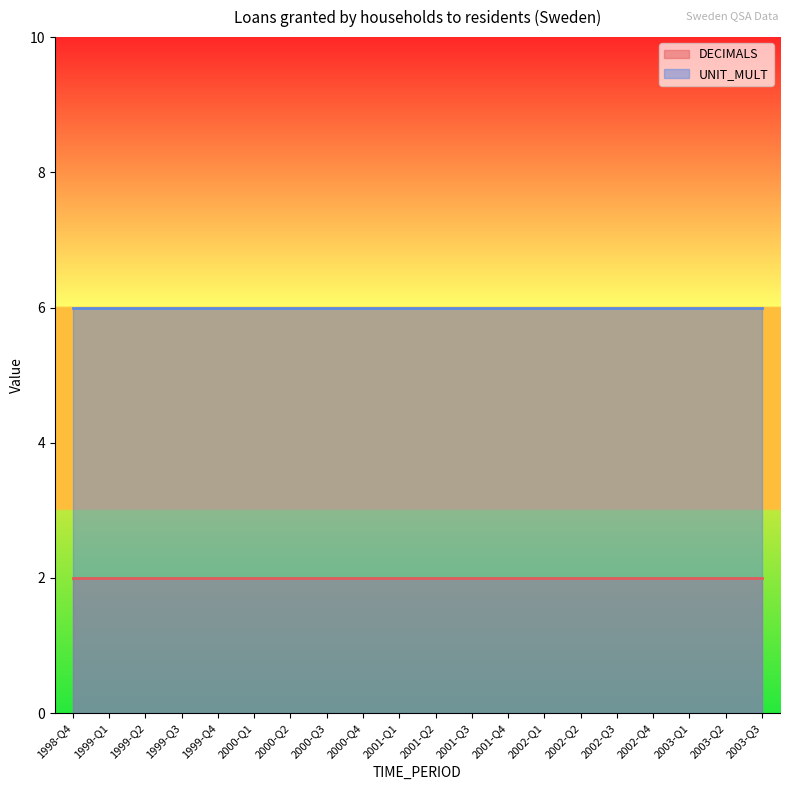

Is it true that UNIT_MULT equals 6 at 2003-Q3?

True